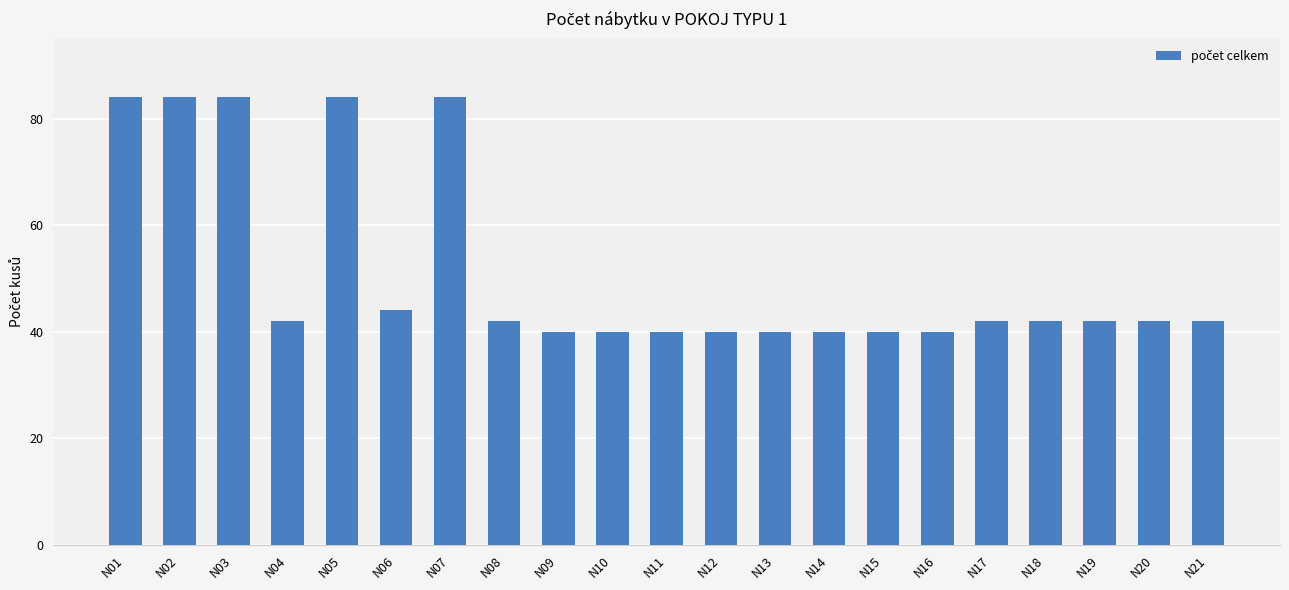

True or false: the data shows 84 at N01.

True